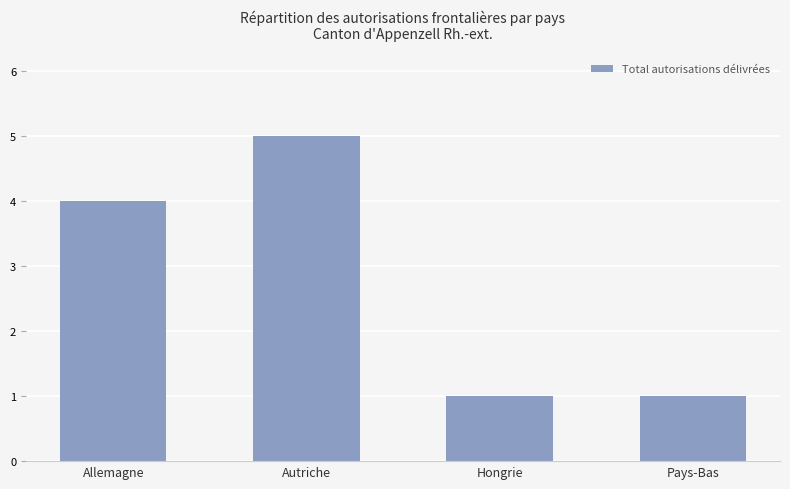

How many values are between 1 and 5?

4